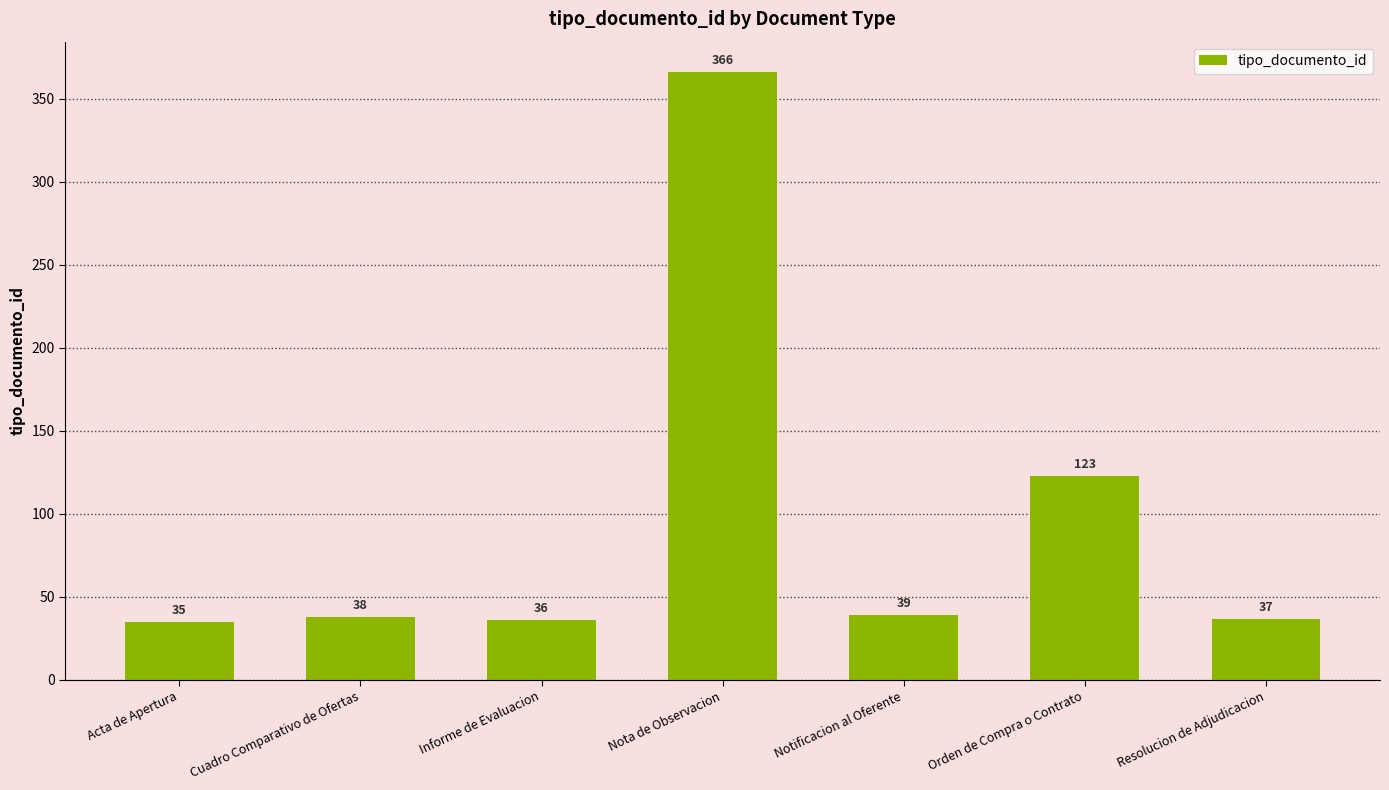

Rank the categories by value from lowest to highest.

Acta de Apertura, Informe de Evaluacion, Resolucion de Adjudicacion, Cuadro Comparativo de Ofertas, Notificacion al Oferente, Orden de Compra o Contrato, Nota de Observacion